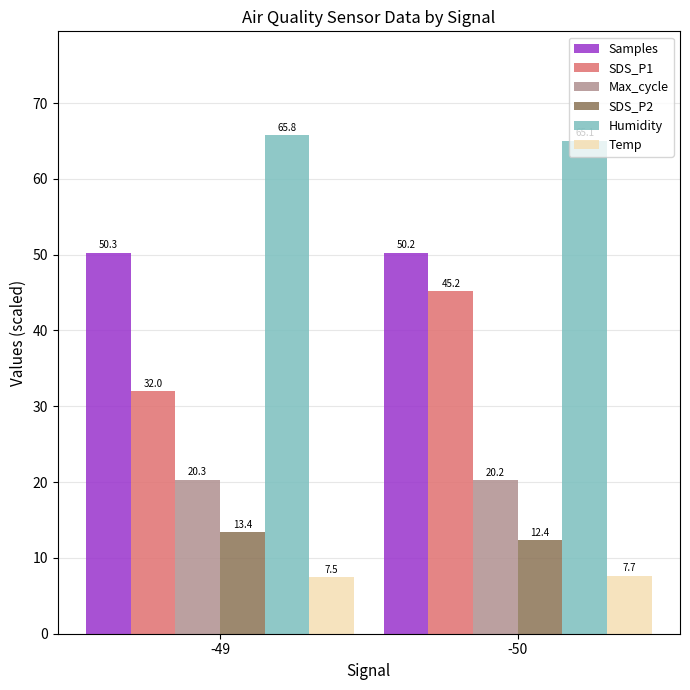

Is the value of Temp at -49 greater than the value of Samples at -50?

No